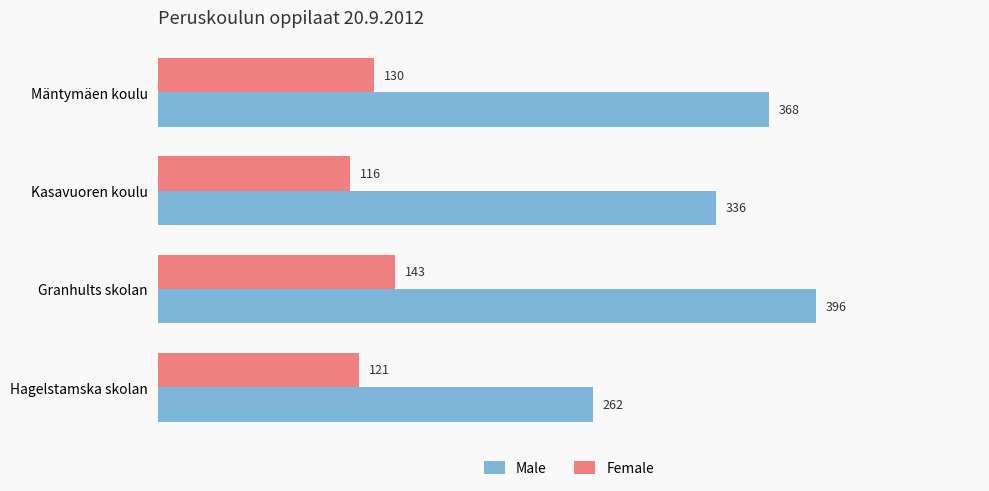

The Female series shows 65 at Mäntymäen koulu. True or false?

False